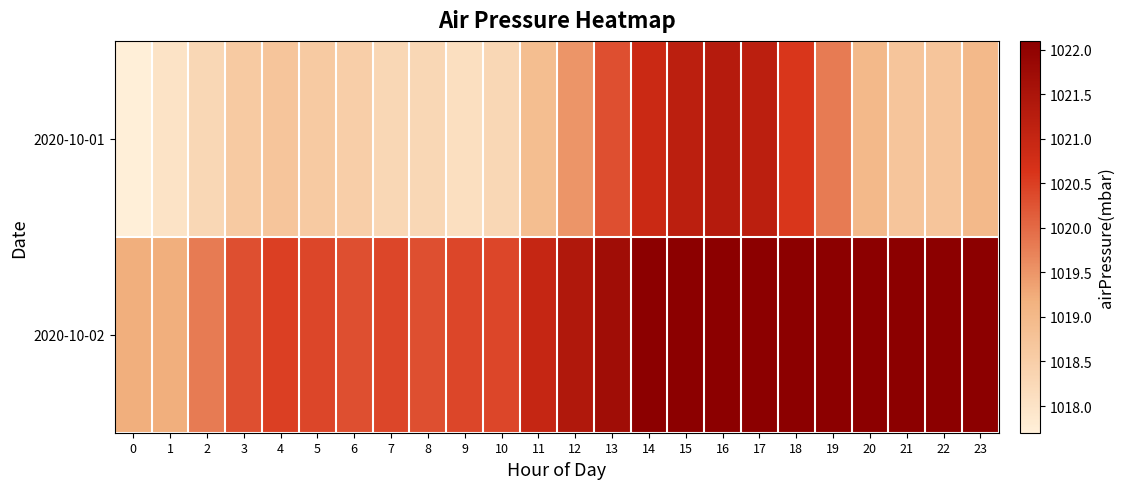

What is the spread (max minus min) of values at 21?

3.4